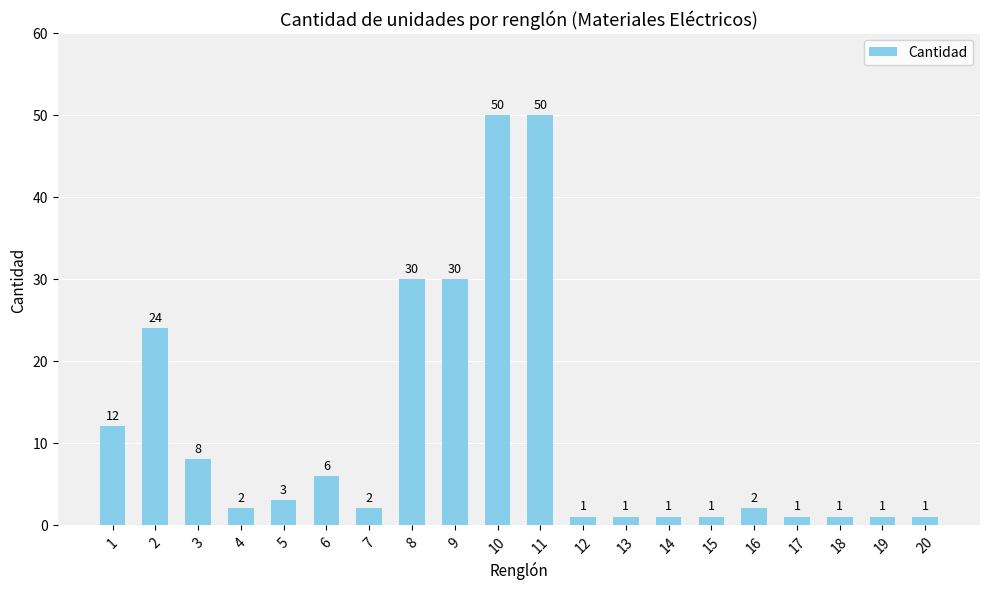

Reading left to right, extract all data points from this chart.

12	24	8	2	3	6	2	30	30	50	50	1	1	1	1	2	1	1	1	1